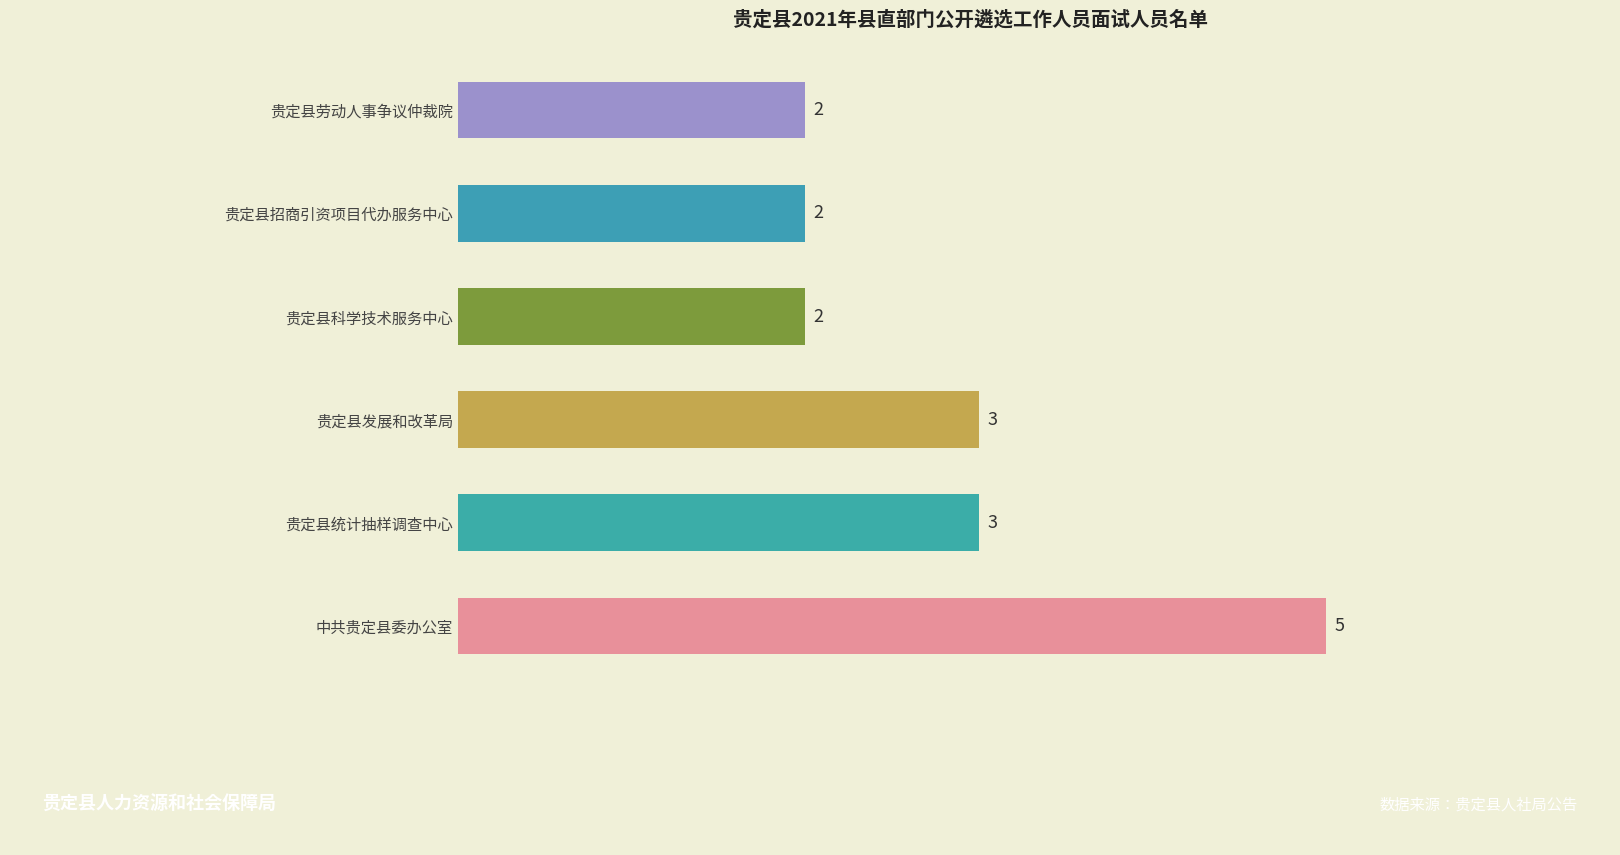

The value at 贵定县统计抽样调查中心 is 1. True or false?

False